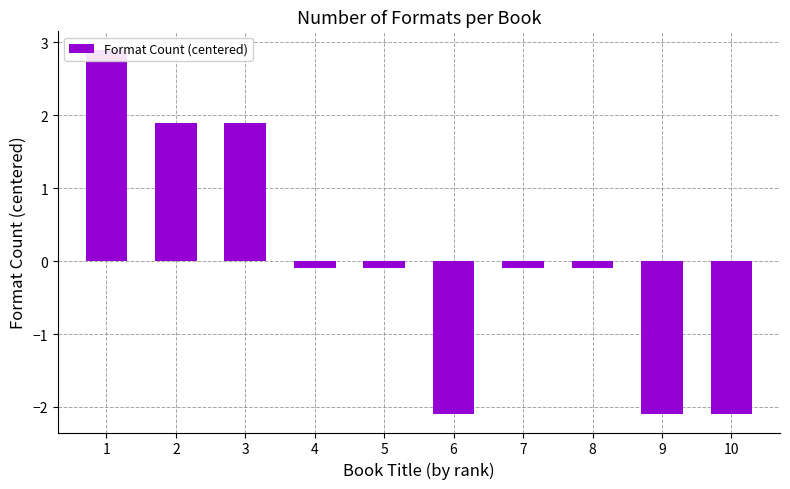

Count the number of categories in the chart.

10